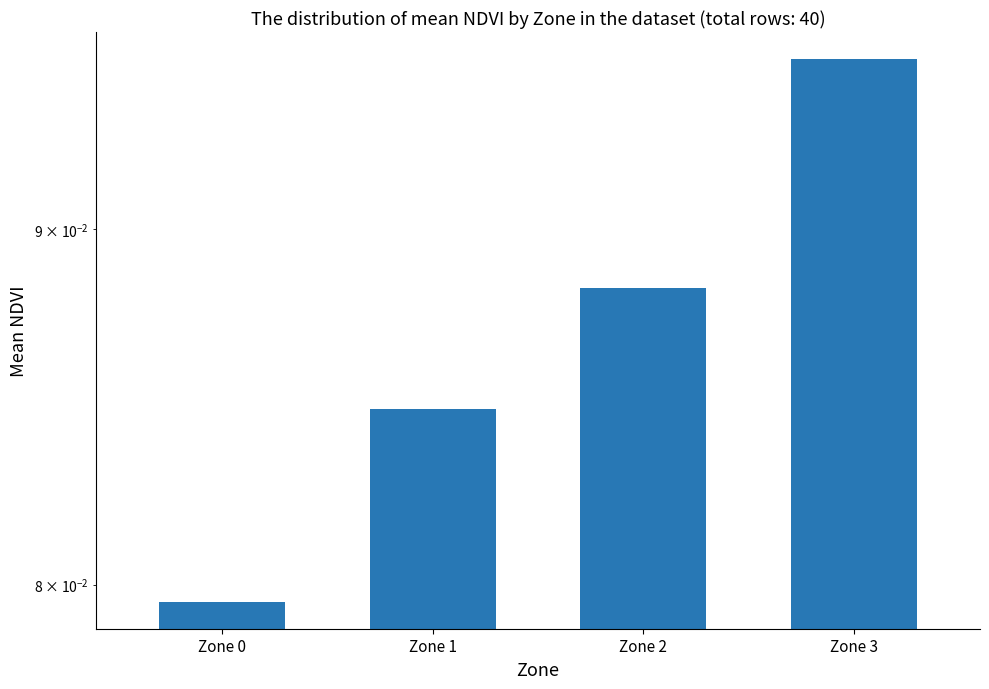

True or false: the data shows 0.0 at Zone 0.

False